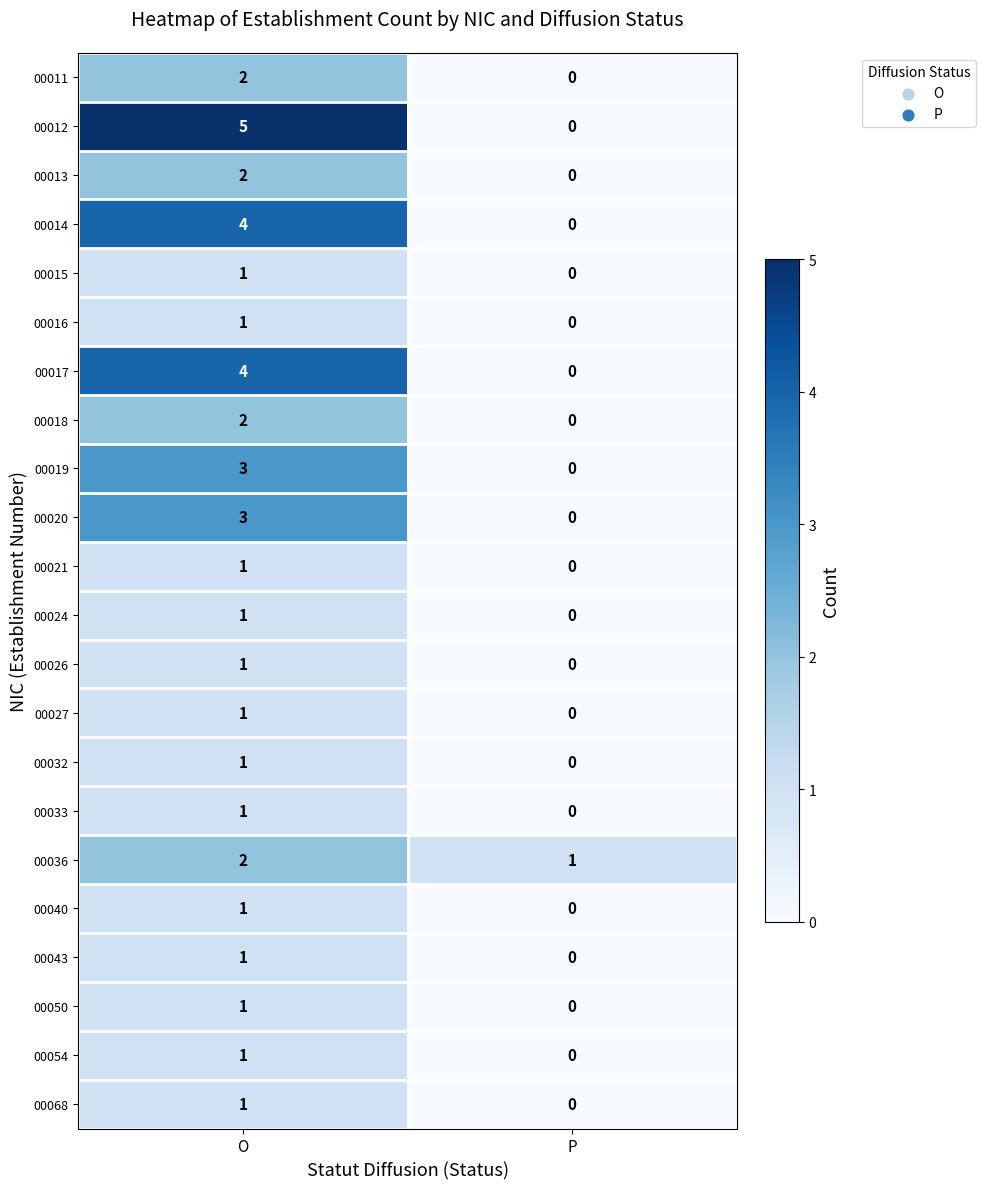

The value of 00012 at O is 3. True or false?

False